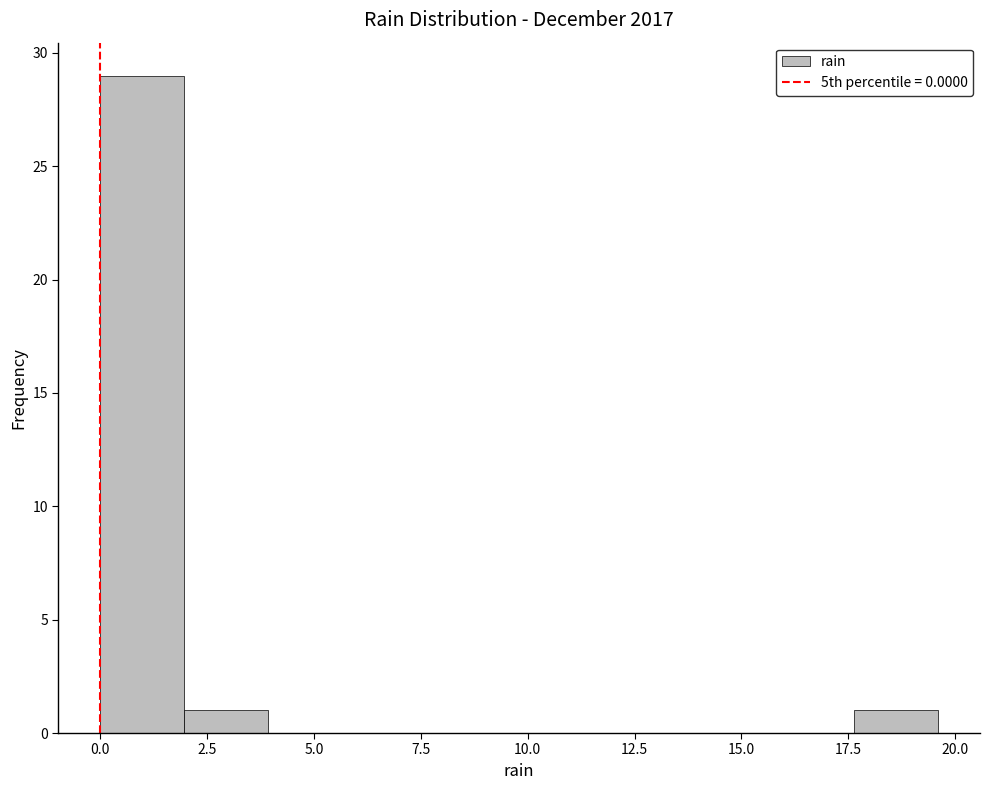

Read against the x-axis, roughly where is the centre of the tallest bar?

1.0